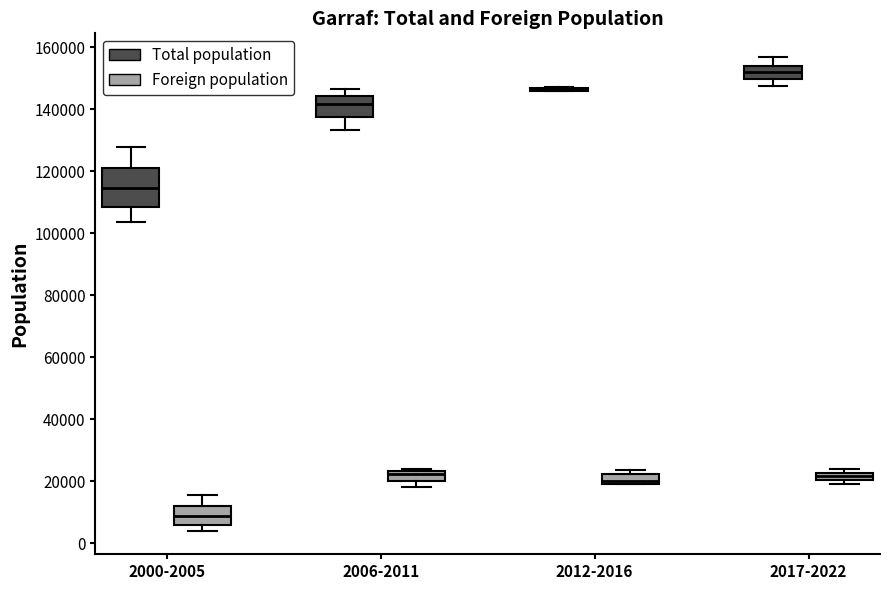

Where does the upper whisker of the box for 2000-2005 (Foreign population) end on the y-axis? The values are not printed on the chart, so give them approximately, as read against the axis.

16000